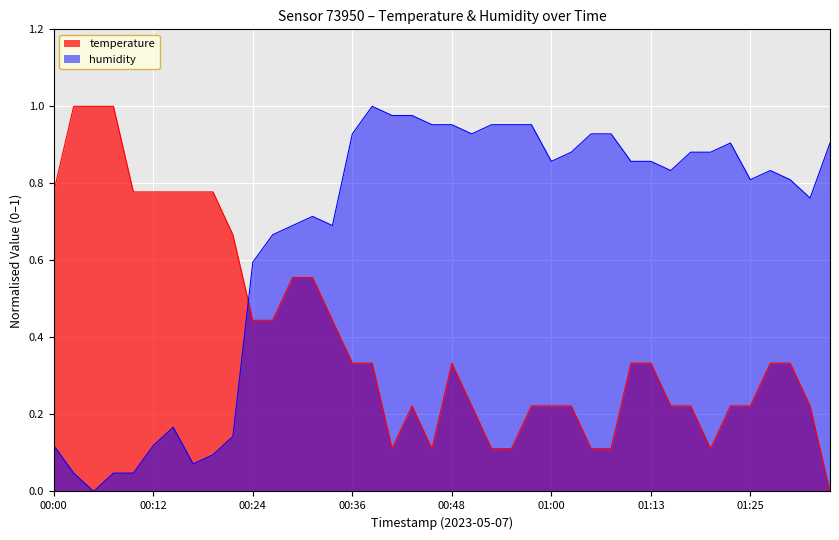

What is the average value of the humidity series?

0.7